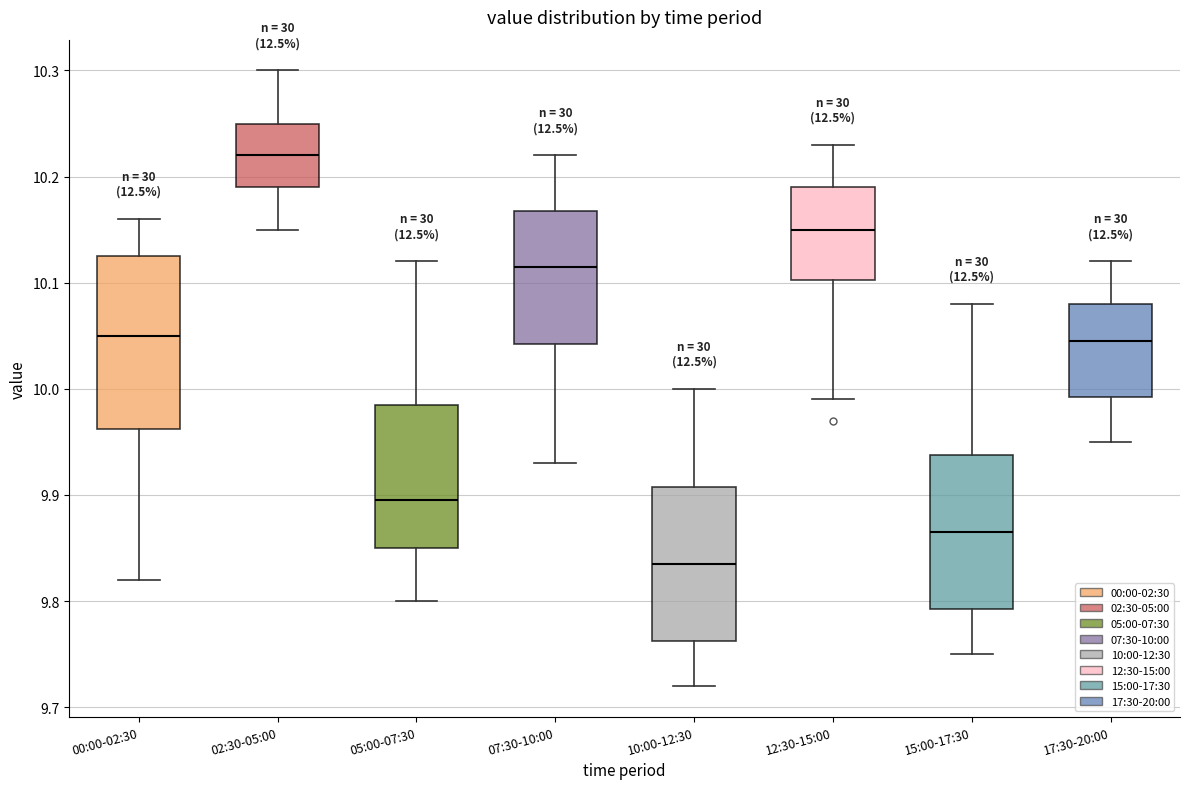

Which box is the tallest, from its lower edge to its upper edge?

00:00-02:30